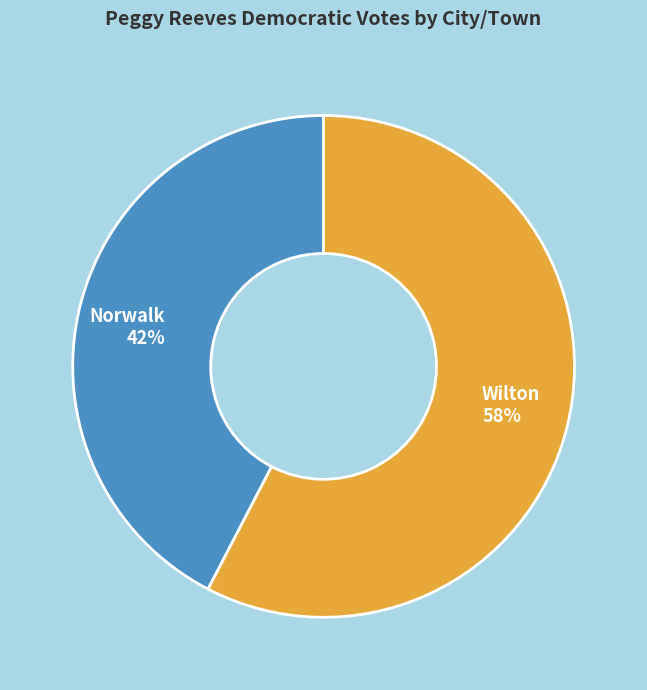

The Wilton slice represents 64% of the pie. True or false?

False